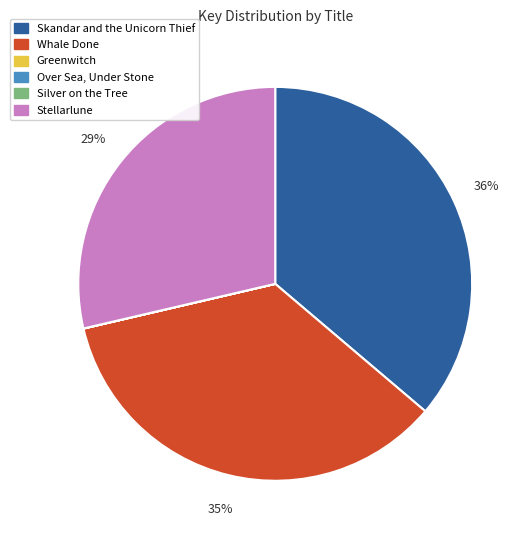

Is there a majority slice in this chart?

No